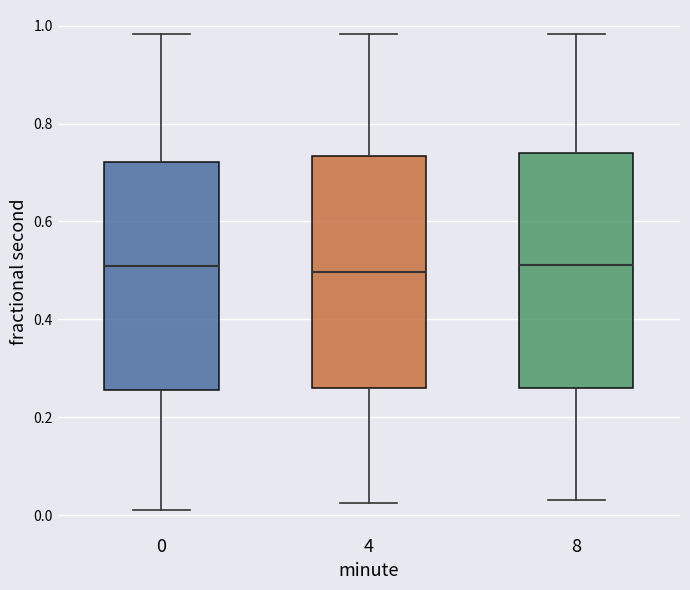

Where does the upper whisker of the box at x = 0 end on the y-axis? The values are not printed on the chart, so give them approximately, as read against the axis.

0.98